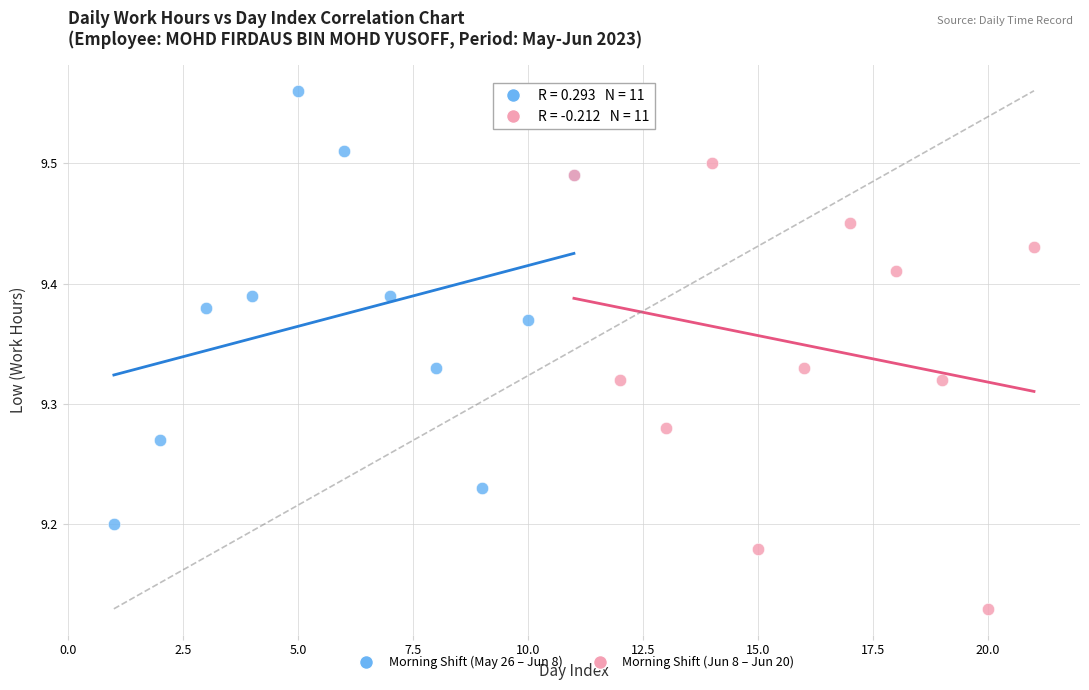

Which series reaches the minimum Y coordinate?

Morning Shift (Jun 8 – Jun 20)